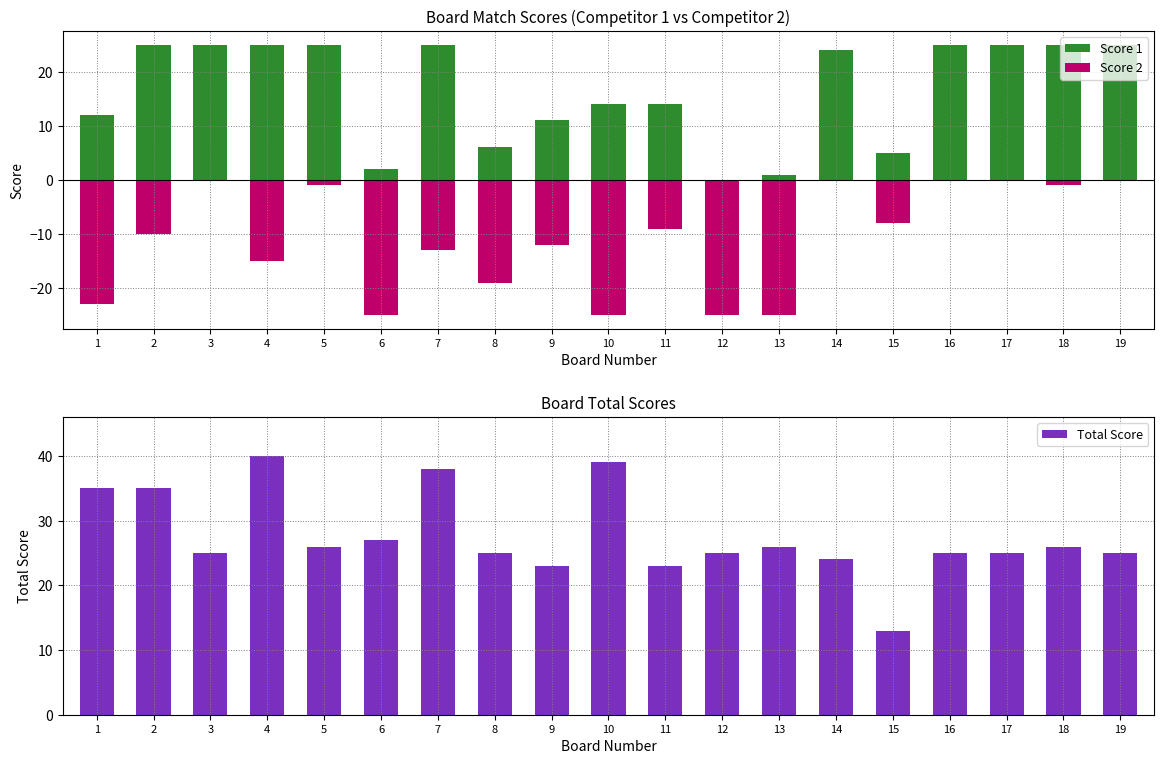

The Score 2 series shows -14 at 19. True or false?

False